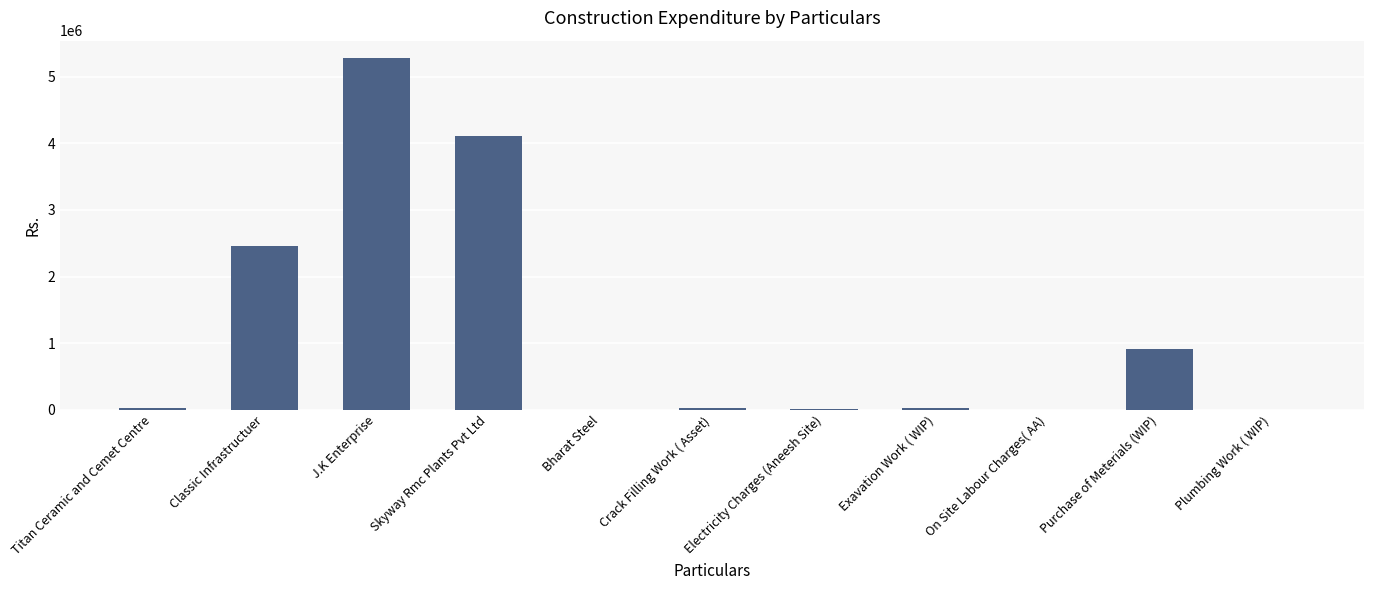

What value does the data have at Electricity Charges (Aneesh Site)?

15327.0